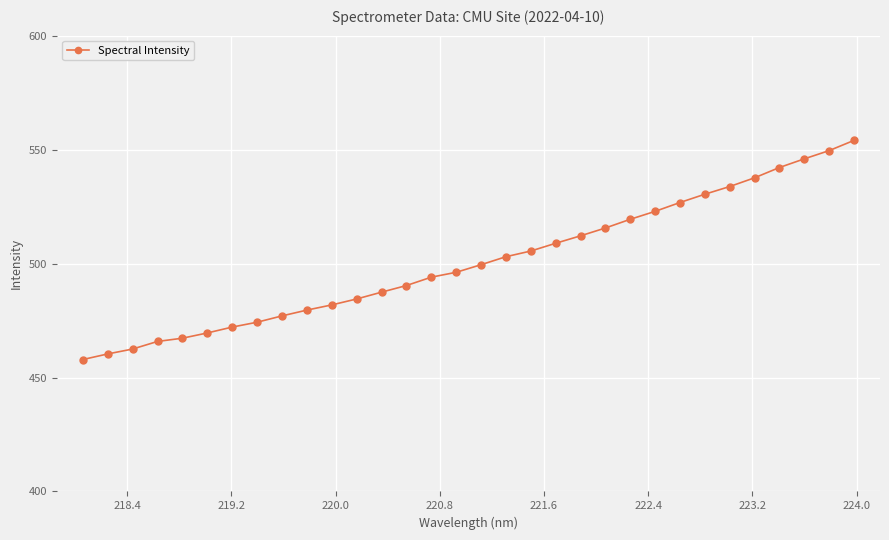

What is the maximum value shown in the chart?

554.0